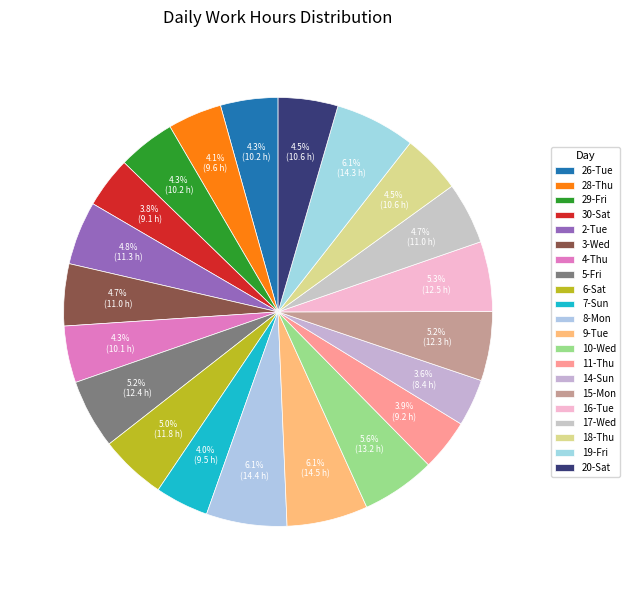

To the nearest percent, what is the combined percentage of 9-Tue and 7-Sun?

10%